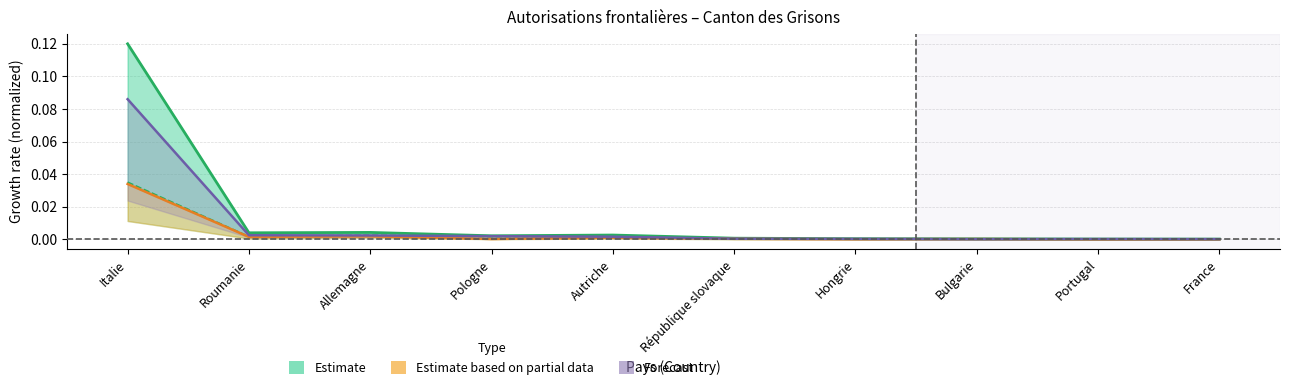

Is it true that Total (Hommes) equals 0.0 at Bulgarie?

False